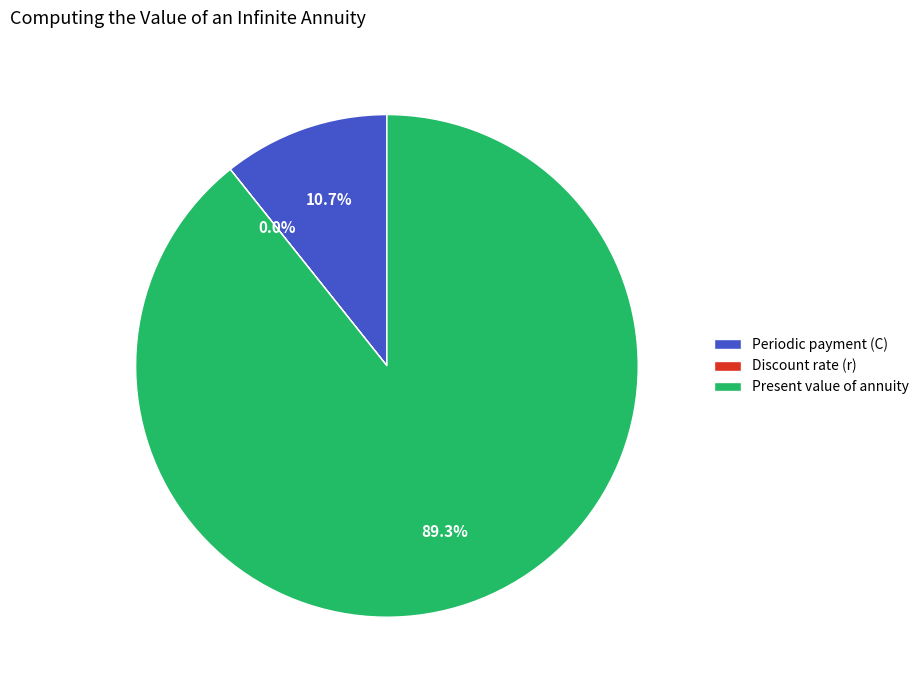

Which has a higher value, Present value of annuity or Periodic payment (C)?

Present value of annuity